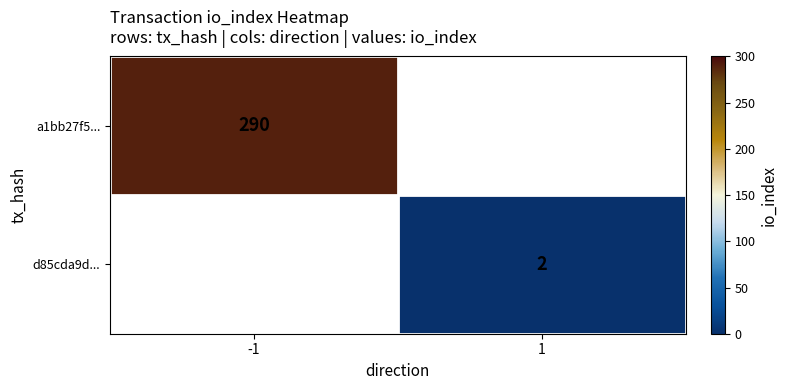

What is the greatest value displayed?

290.0